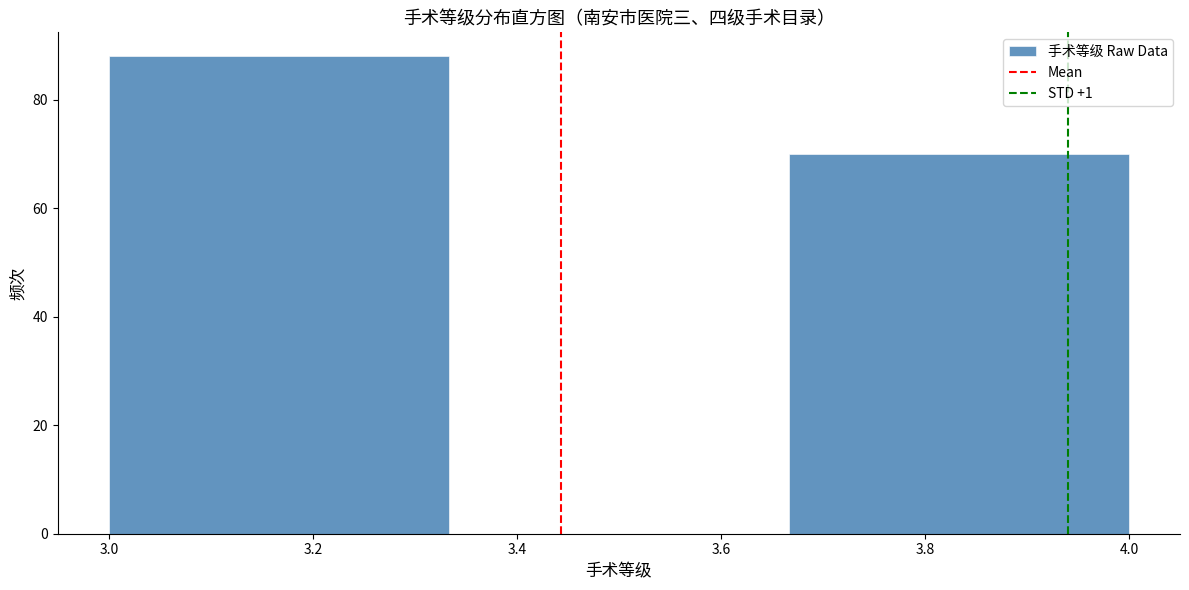

Reading left to right, list every bar in this chart as the range it spans on the x-axis followed by its height. Neither the bar edges nor the heights are printed on the chart, so give them approximately, as read against the axes.

3.00 to 3.34: 88
3.34 to 3.66: 0
3.66 to 4.00: 70